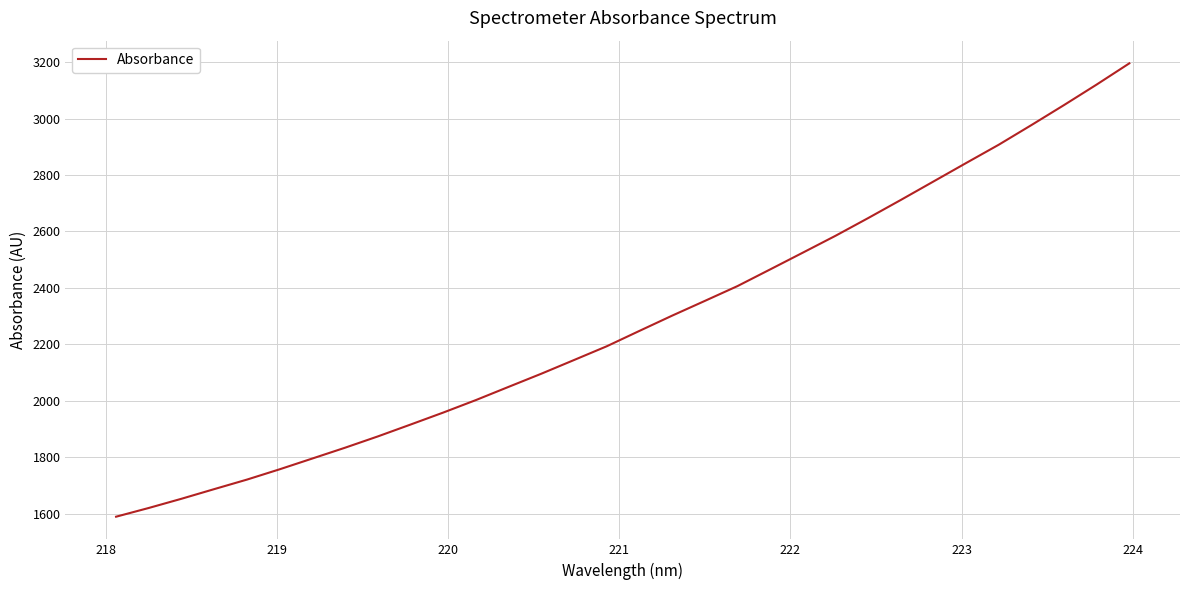

What is the greatest value displayed?

3196.0